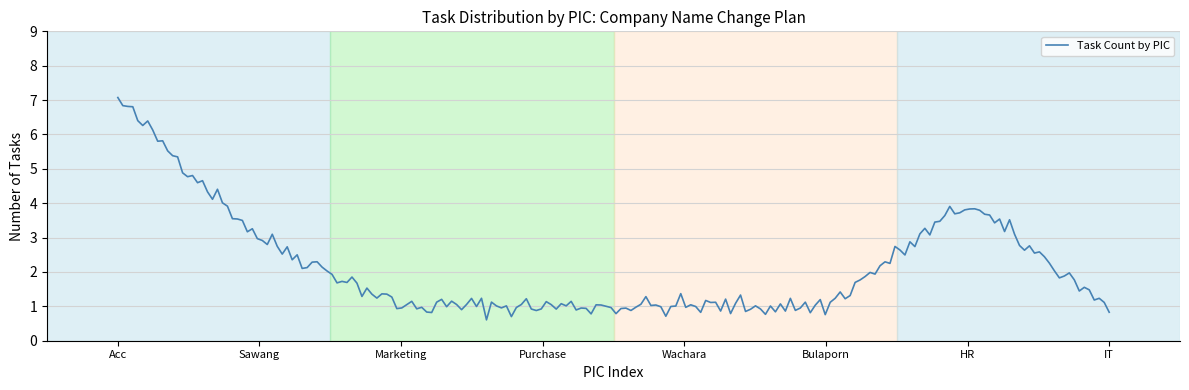

What is the greatest value displayed?

7.1